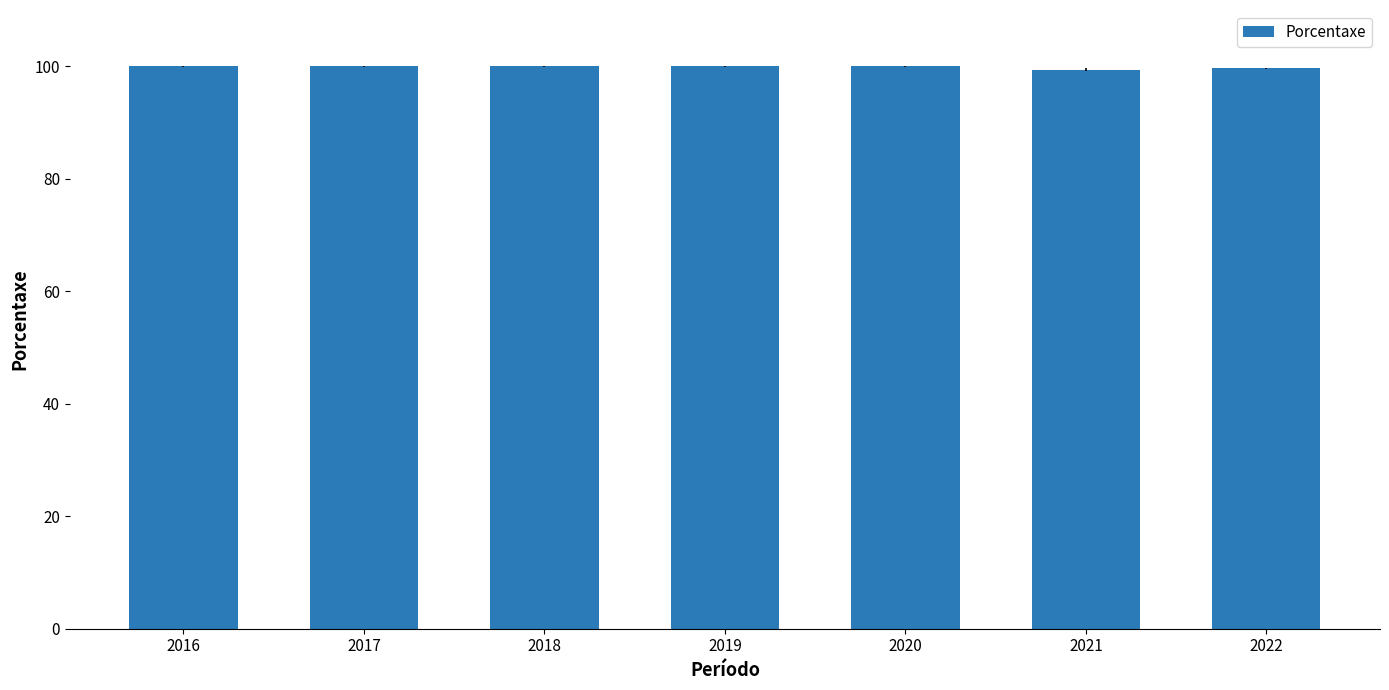

What is the minimum value shown in the chart?

99.4